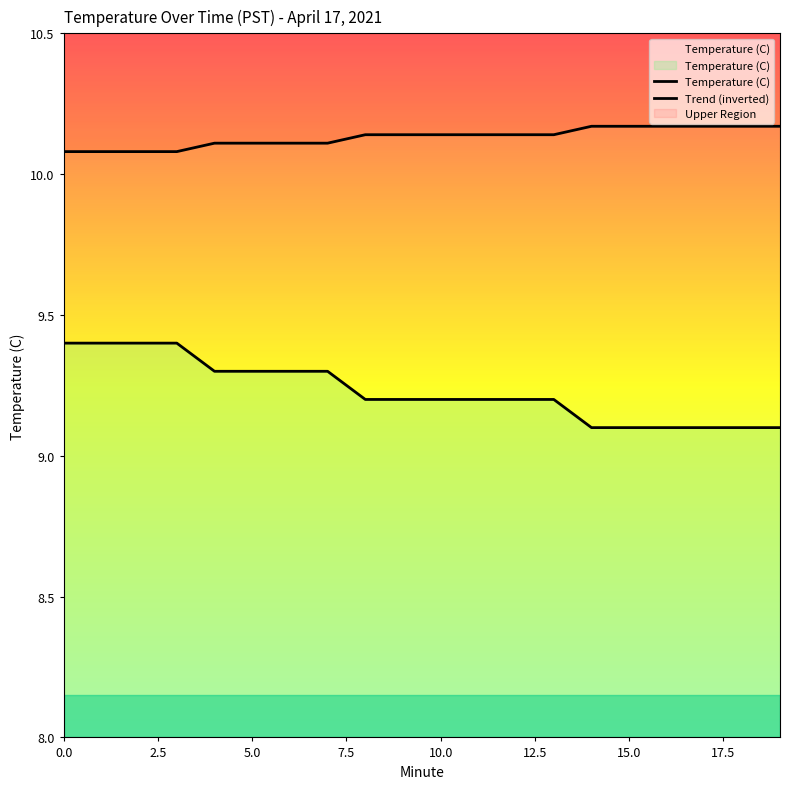

True or false: Temperature (C) and Trend (inverted) cross at least once.

False